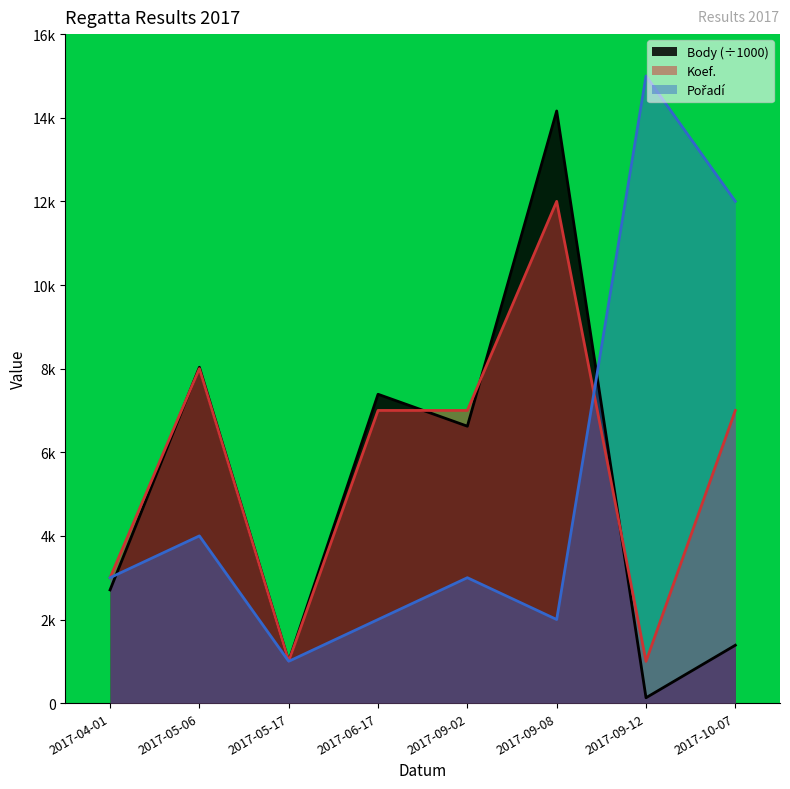

In Koef., how many points are lower than both neighbors (excluding endpoints)?

2